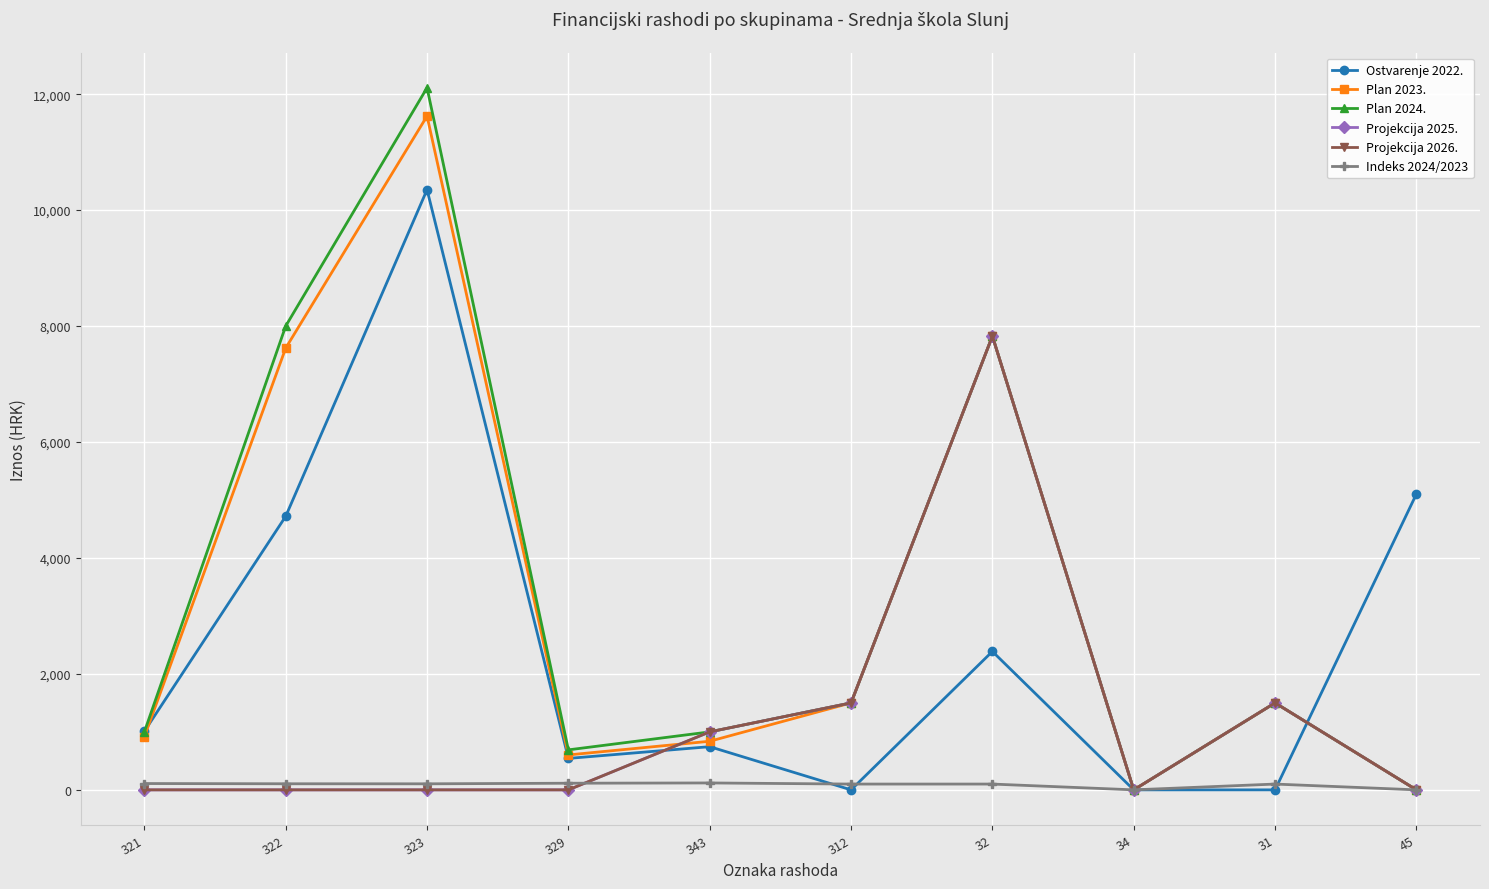

True or false: Plan 2023. has a value of 7619.9 at 322.

True